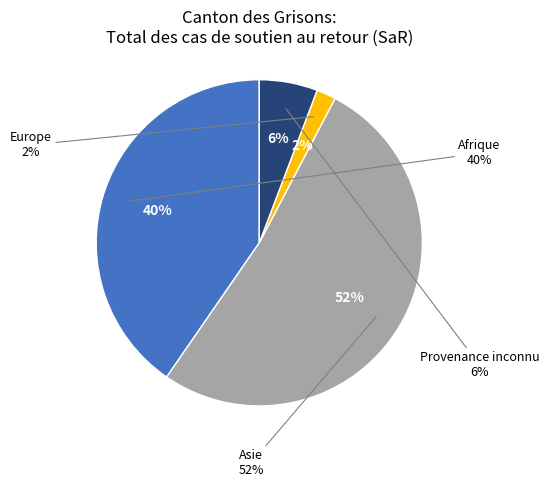

To the nearest percent, what portion does Europe represent?

2%